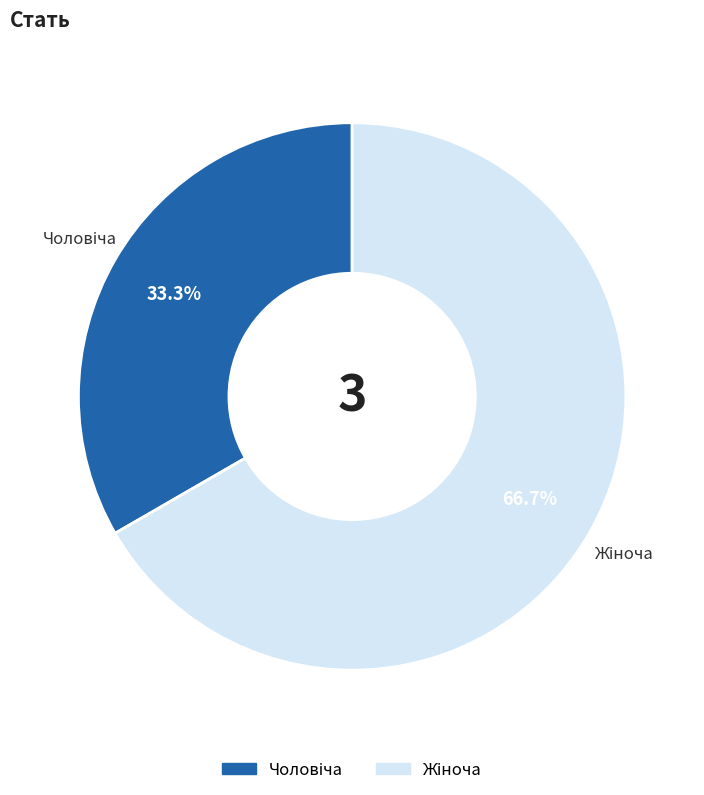

Does any single category account for the majority?

Yes